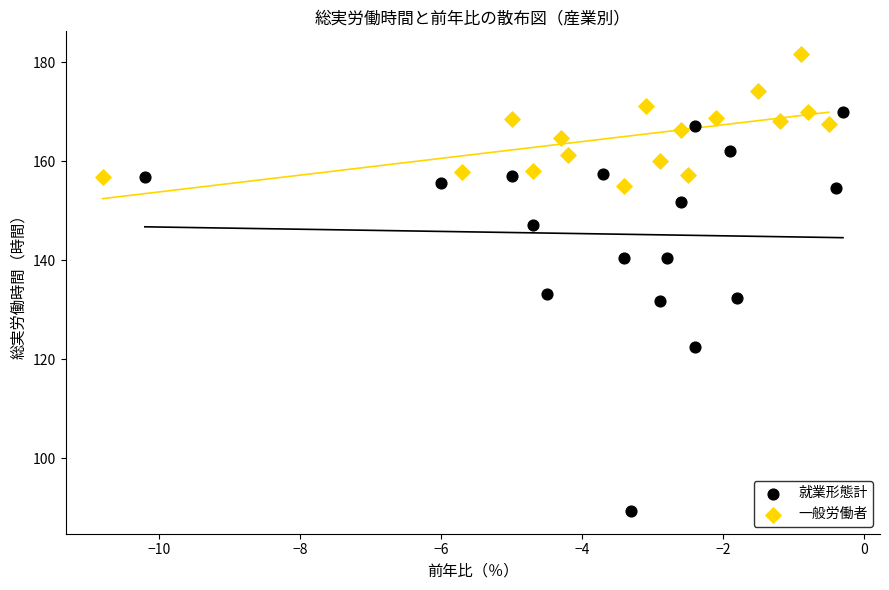

Which series has the widest spread of Y values?

就業形態計